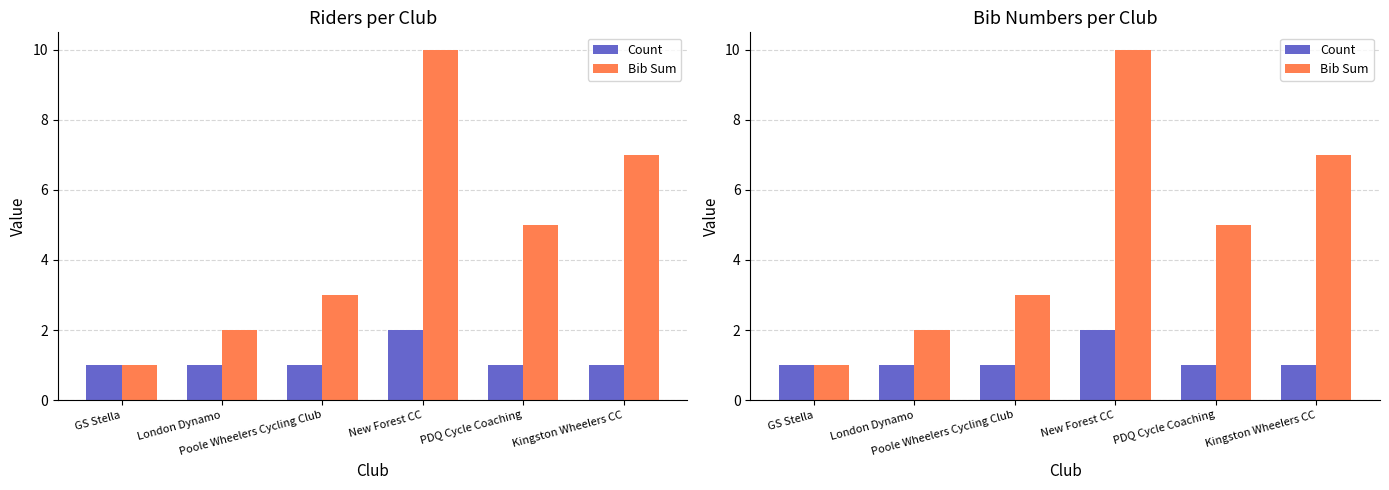

What is the approximate value of Count at Poole Wheelers Cycling Club?

1